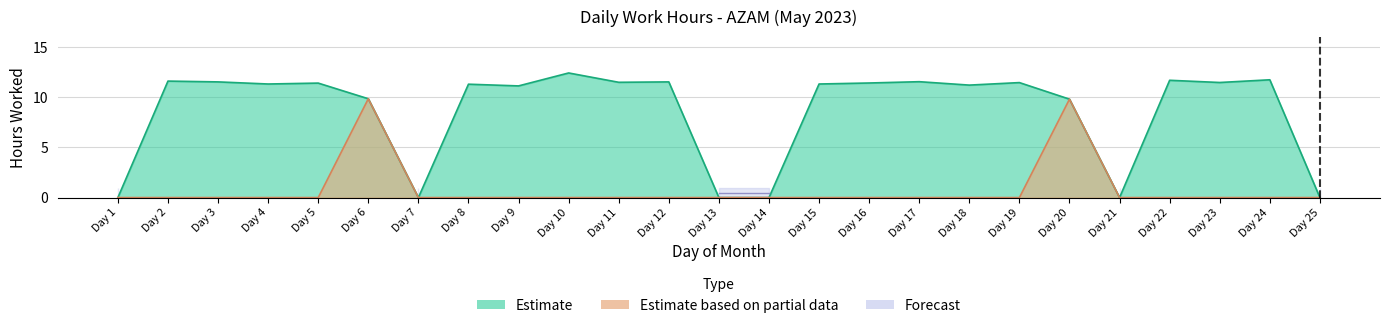

The chart shows a value of 8.0 at Day 13. True or false?

False